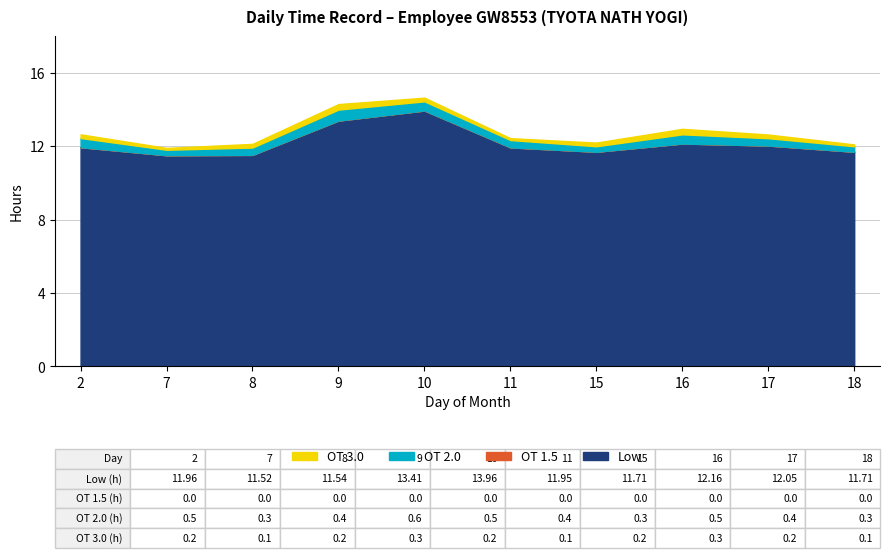

Reading left to right, what are all the values shown in this chart?

2=12.0	7=11.5	8=11.5	9=13.4	10=14.0	11=11.9	15=11.7	16=12.2	17=12.1	18=11.7